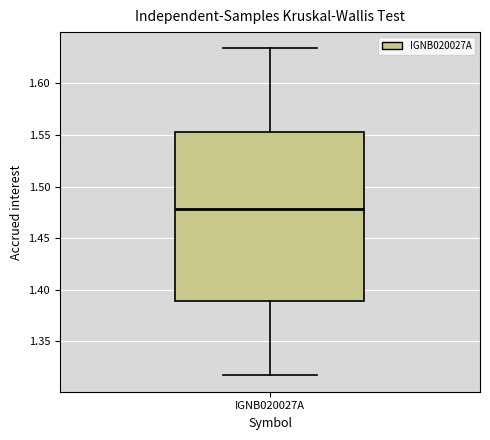

Transcribe this box plot: give where the median line is, the range the box spans, and where the two whiskers end, as read against the y-axis. The values are not printed on the chart, so give them approximately, as read against the axis.

median 1.480, box 1.390 to 1.555, whiskers 1.315 to 1.635